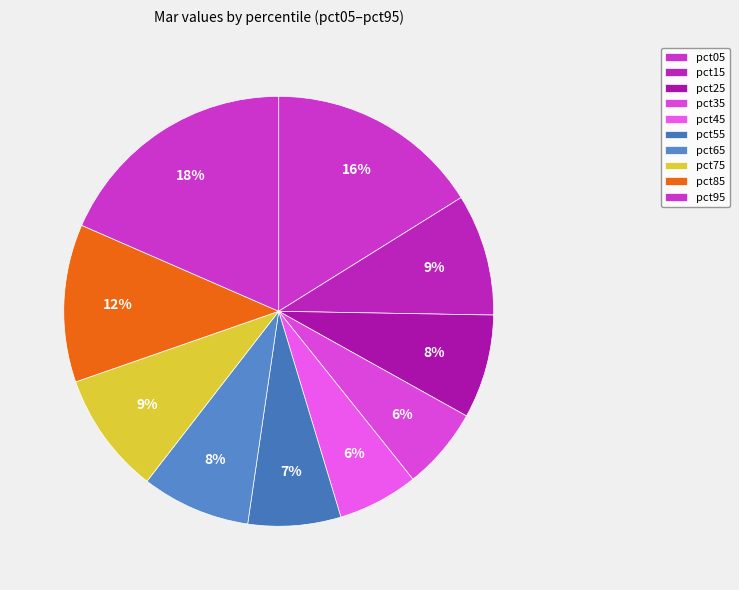

How many slices are in this pie chart?

10